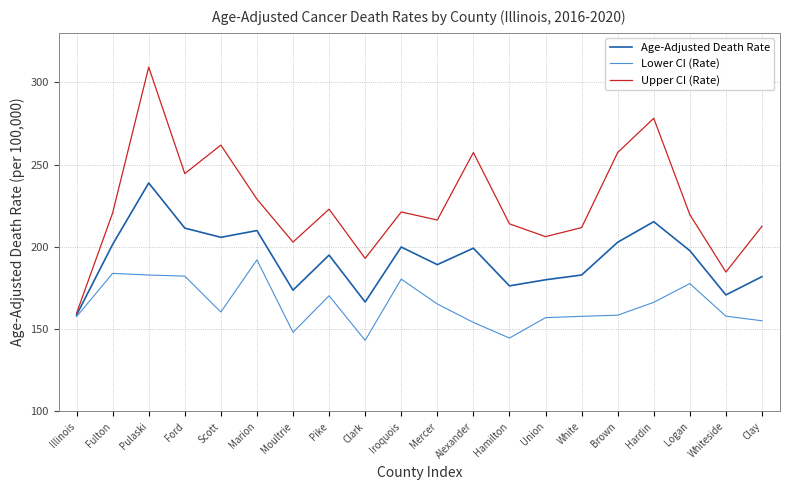

What is the approximate value of Upper CI (Rate) at Iroquois?

221.2